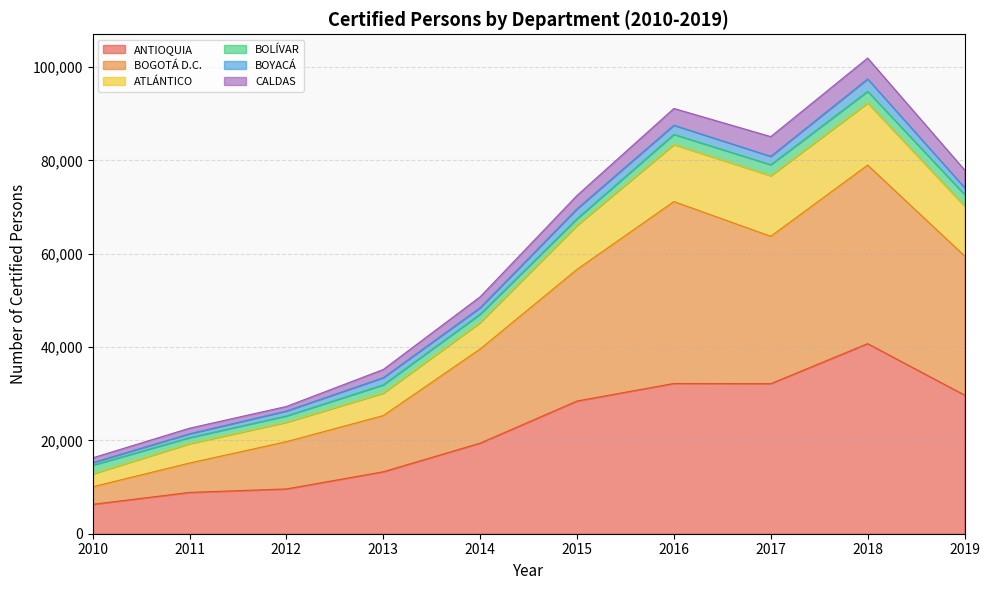

The value of ANTIOQUIA at 2011 is 8851. True or false?

True